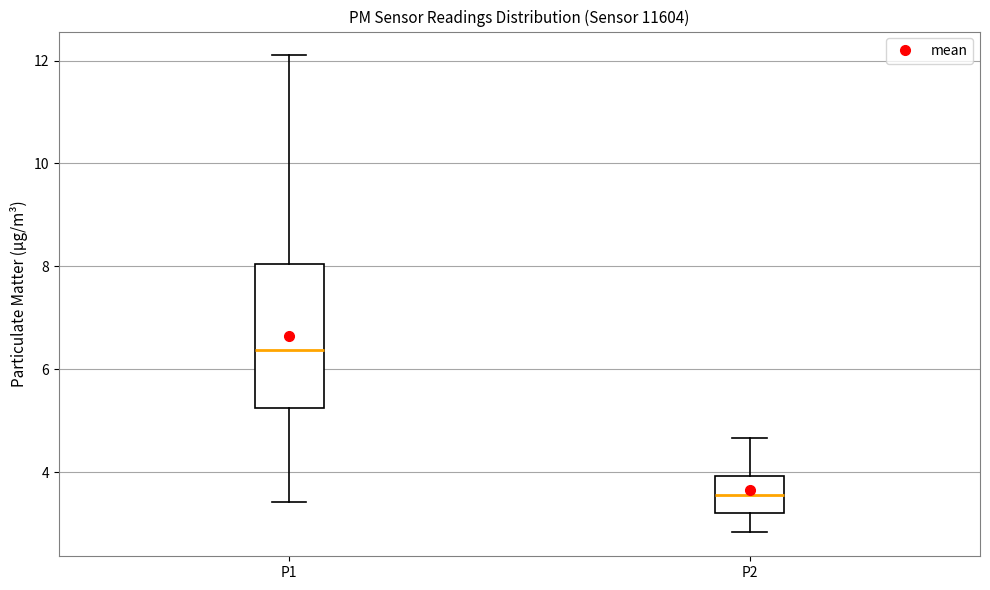

Reading left to right, transcribe this box plot: for each box, give where its median line is, the range the box spans, and where its two whiskers end, as read against the y-axis. The values are not printed on the chart, so give them approximately, as read against the axis.

P1: median 6.4, box 5.2 to 8.0, whiskers 3.4 to 12.2
P2: median 3.6, box 3.2 to 4.0, whiskers 2.8 to 4.6